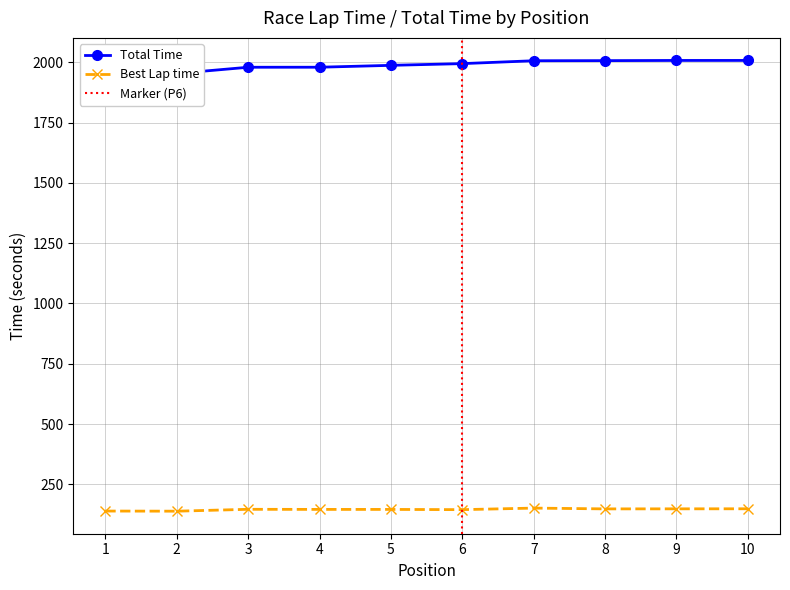

Which label corresponds to the smallest value in the chart?

2